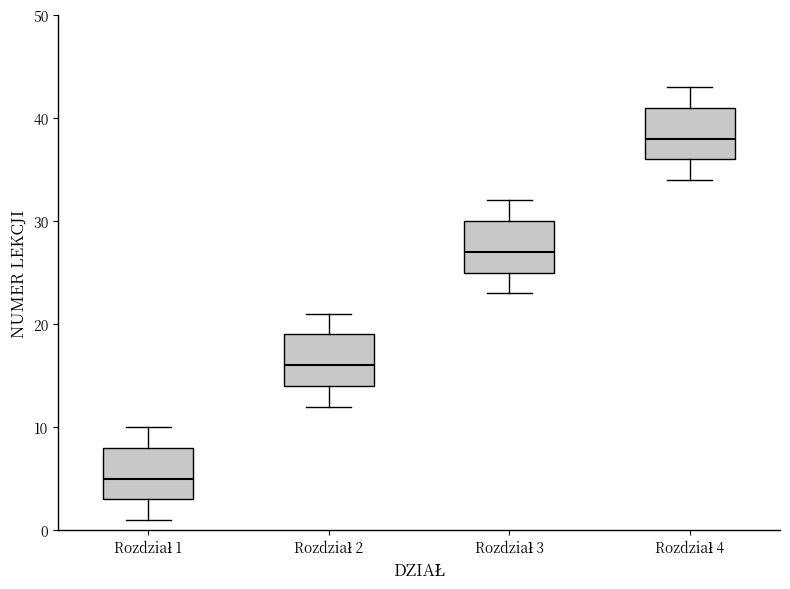

Reading left to right, transcribe this box plot: for each box, give where its median line is, the range the box spans, and where its two whiskers end, as read against the y-axis. The values are not printed on the chart, so give them approximately, as read against the axis.

Rozdział 1: median 5, box 3 to 8, whiskers 1 to 10
Rozdział 2: median 16, box 14 to 19, whiskers 12 to 21
Rozdział 3: median 27, box 25 to 30, whiskers 23 to 32
Rozdział 4: median 38, box 36 to 41, whiskers 34 to 43